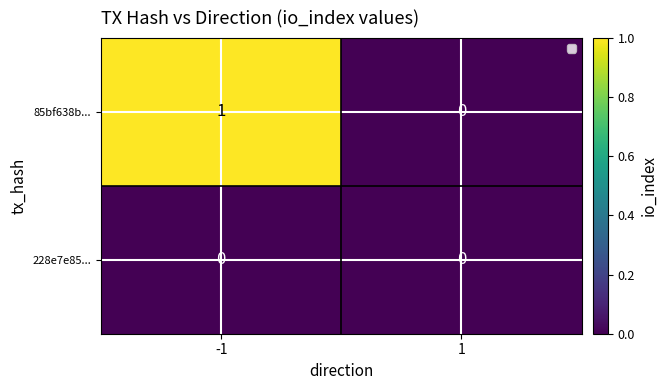

What is the maximum value shown in the chart?

1